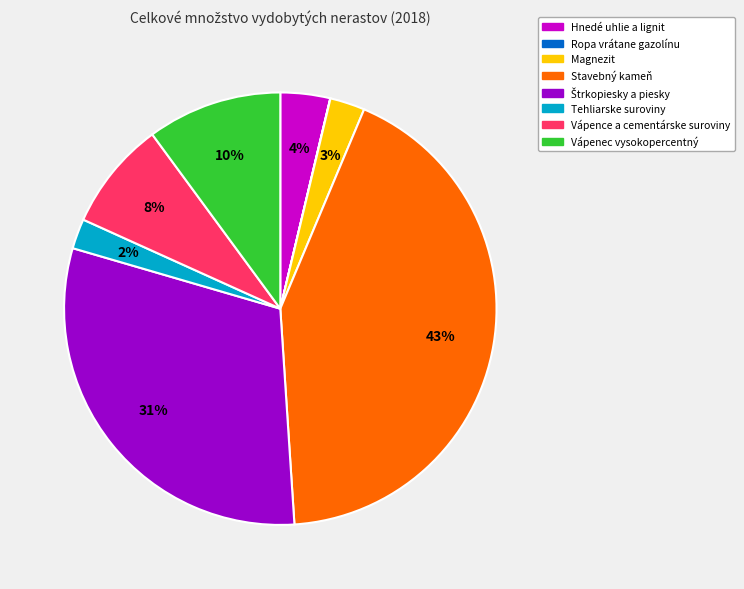

To the nearest percent, what is the difference between the largest and smallest slice percentages?

43%